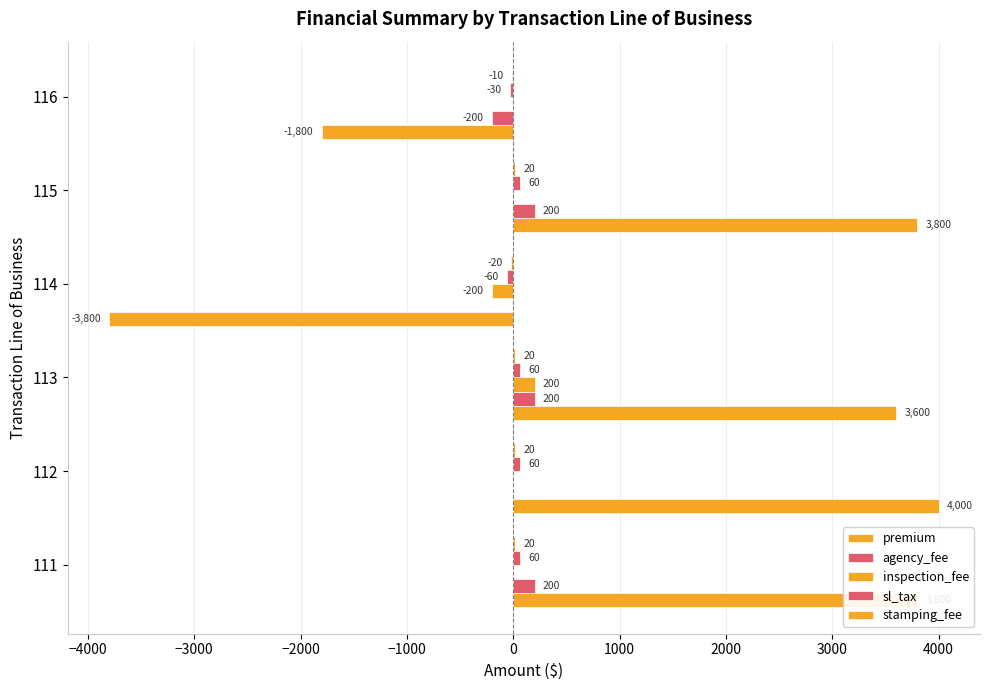

How many data points does each series have?

6